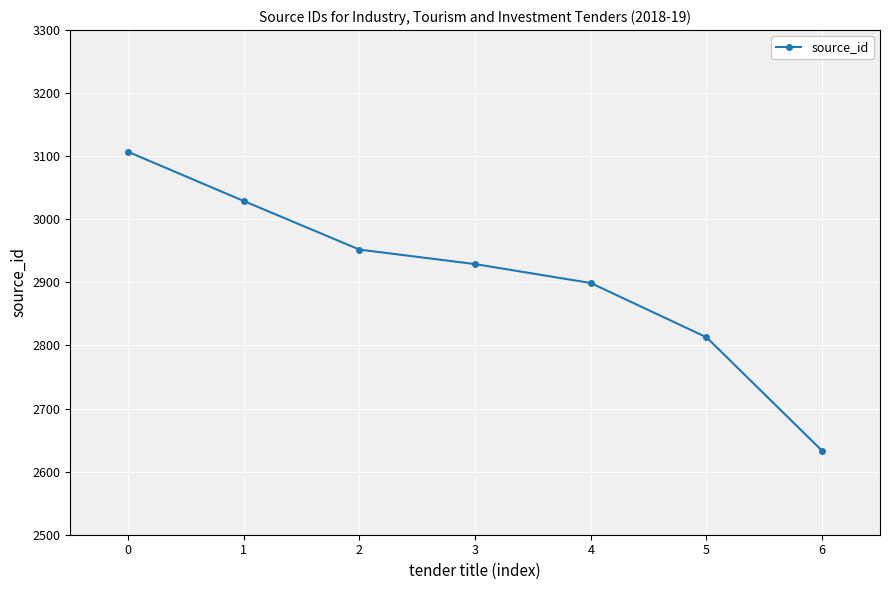

How many lines are shown in the chart?

1